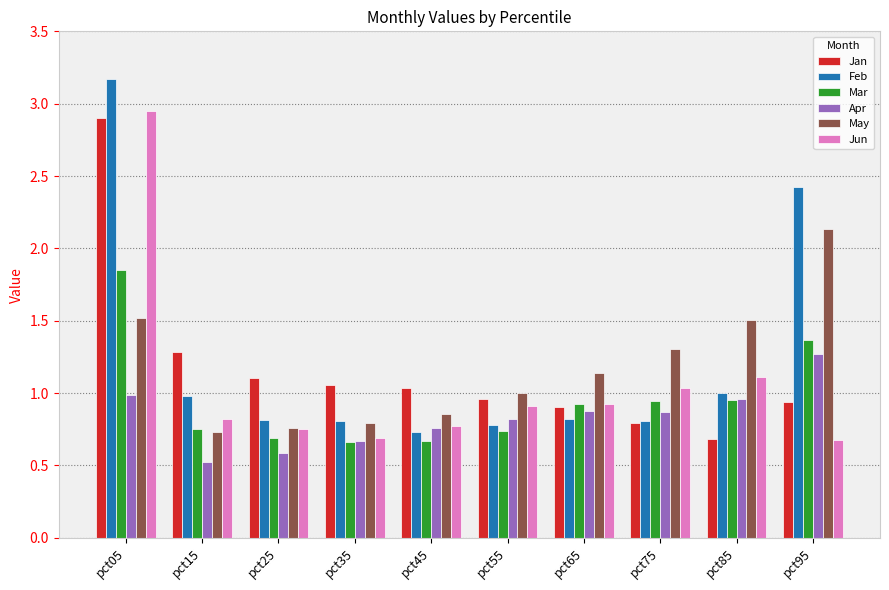

Is it true that Feb equals 0.7 at pct45?

True